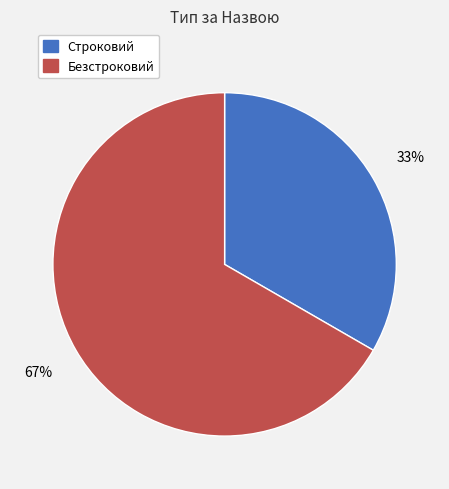

Combined, do Строковий and Безстроковий account for over 50%?

Yes